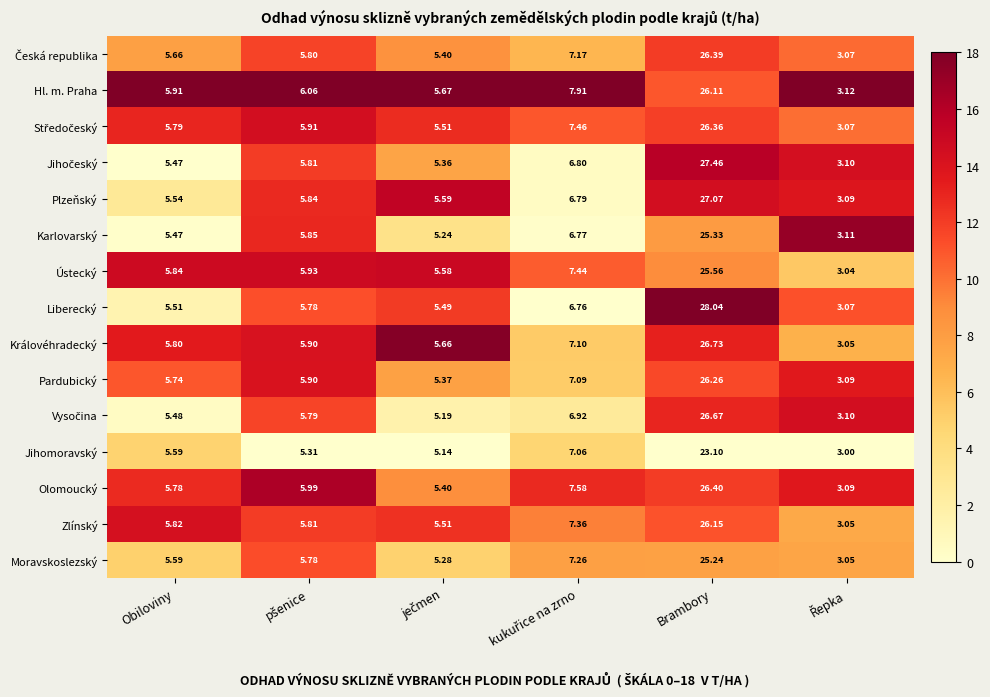

At which category is the sum across all series the highest?

Brambory